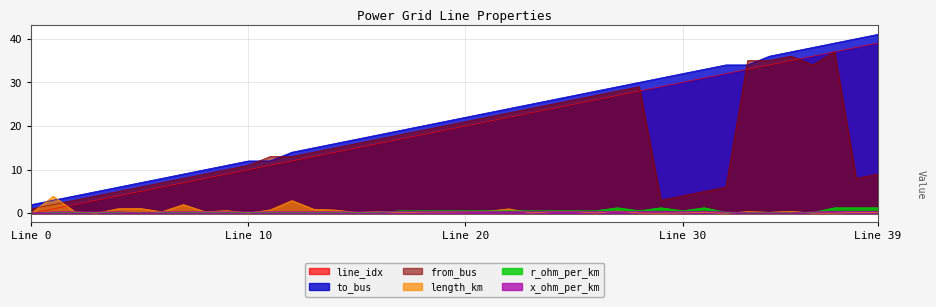

Rank the series by their maximum value, from lowest to highest.

x_ohm_per_km, r_ohm_per_km, length_km, from_bus, line_idx, to_bus